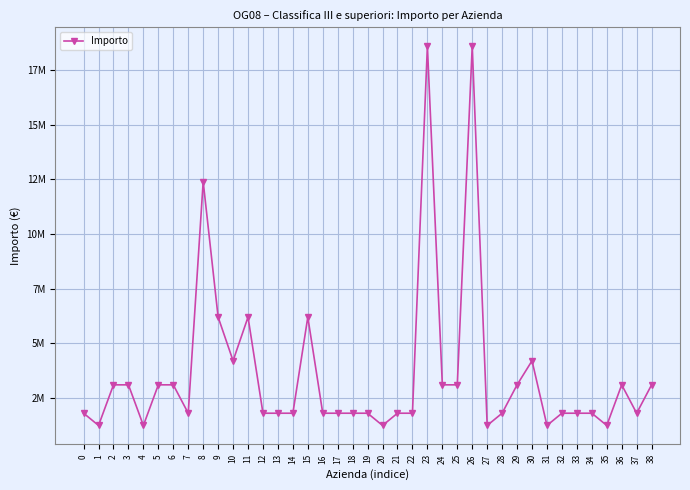

At which category does the data reach its first local valley?

1